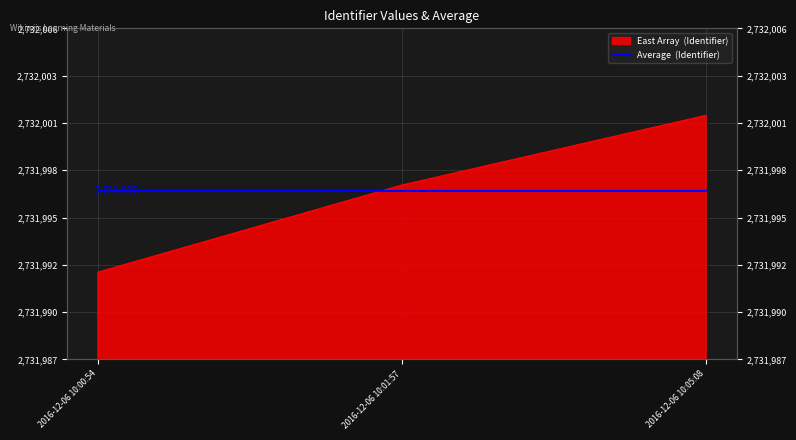

How many data points are above 2731997?

1